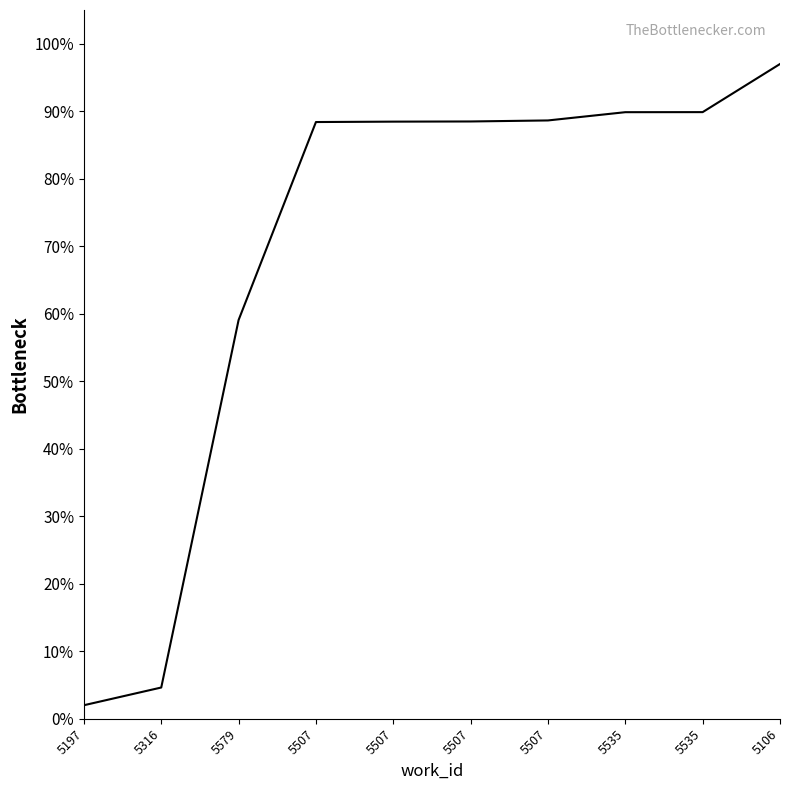

How many lines are shown in the chart?

1